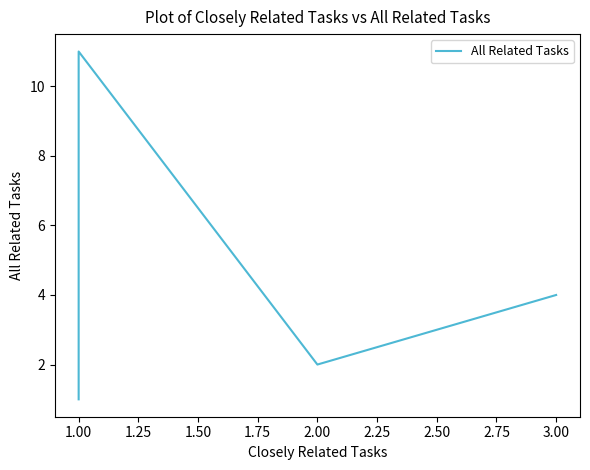

True or false: the data shows 2 at 1.00.

False